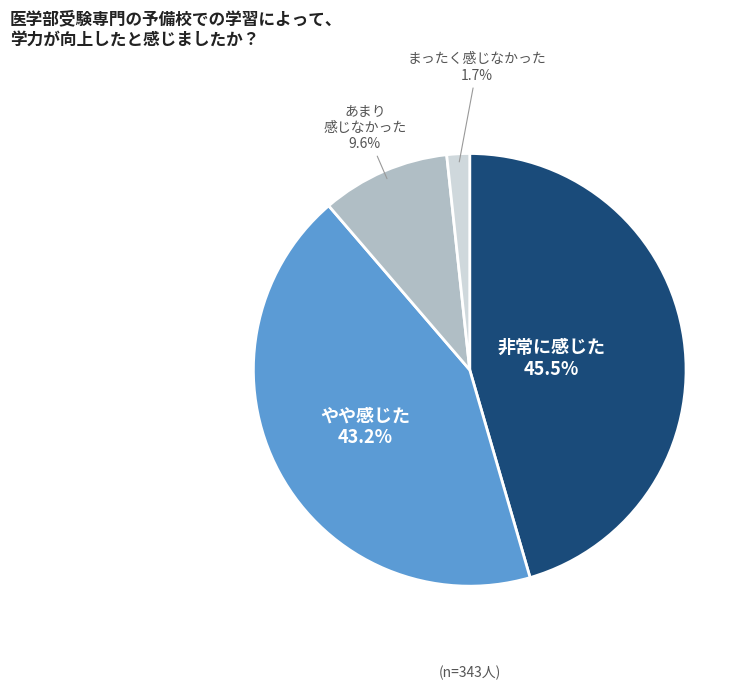

Is there any slice that represents more than half of the pie?

No